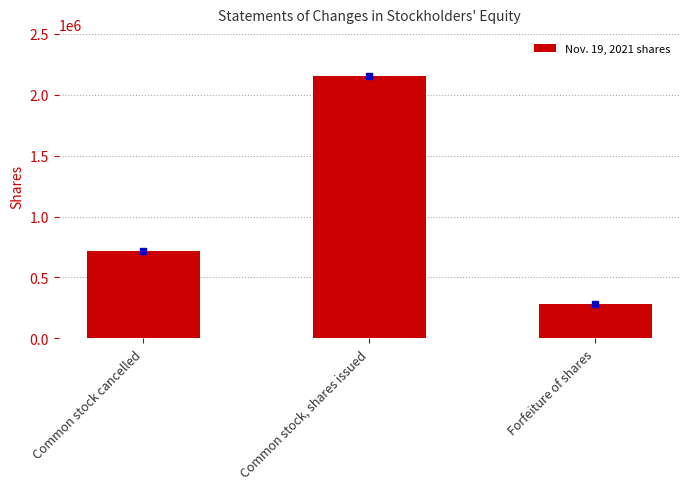

Approximately how many times larger is the value at Forfeiture of shares compared to Common stock cancelled?

0.4